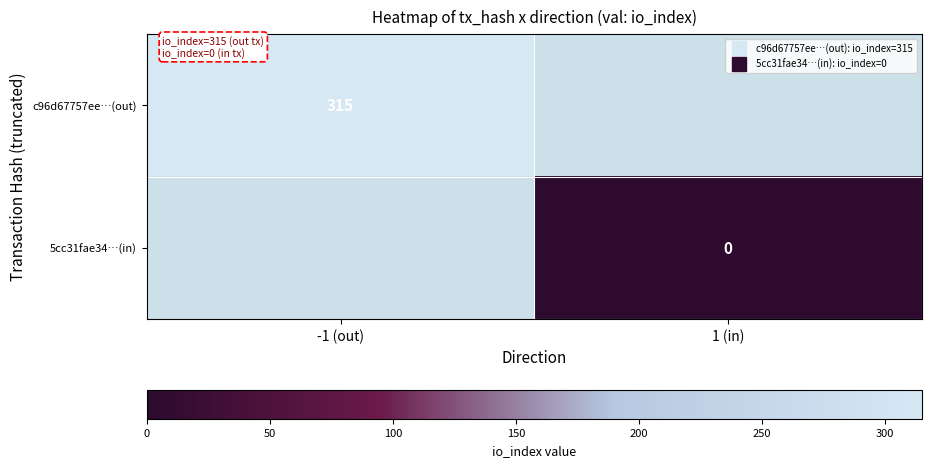

What is the highest value of the c96d67757ee…(out) series?

315.0